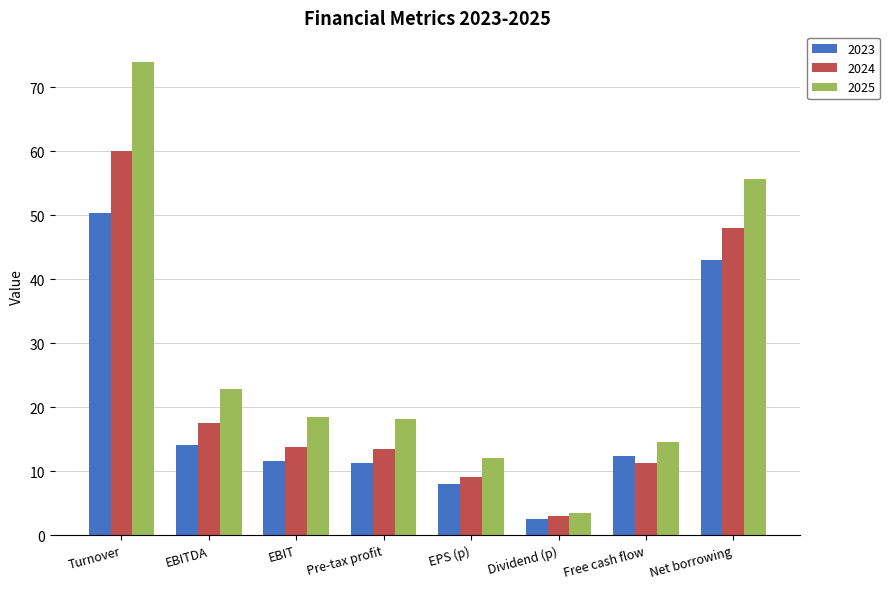

What is the difference between the 2023 values at Pre-tax profit and Dividend (p)?

8.7